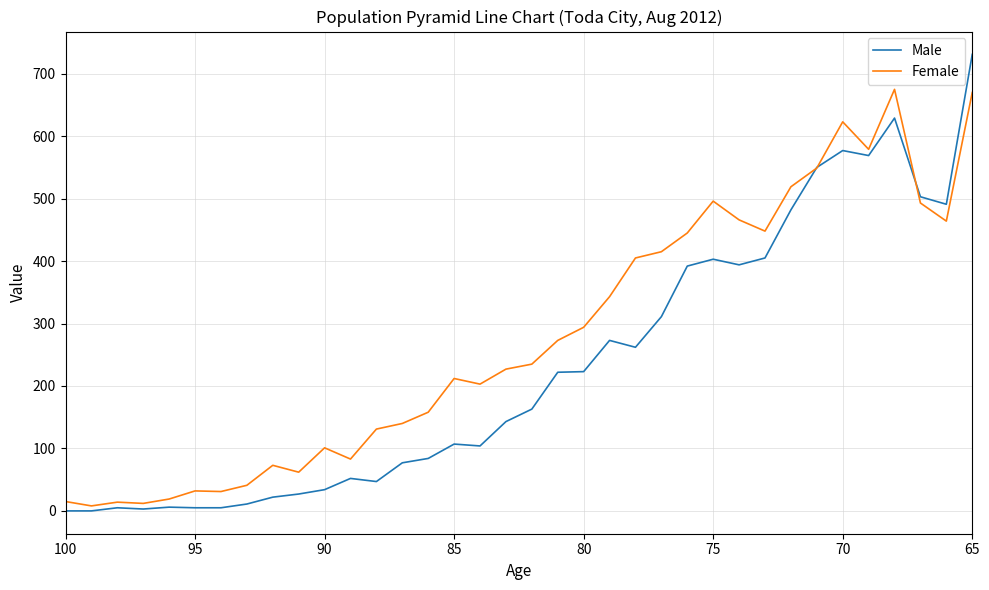

How many data points in Female are less than 235?

18